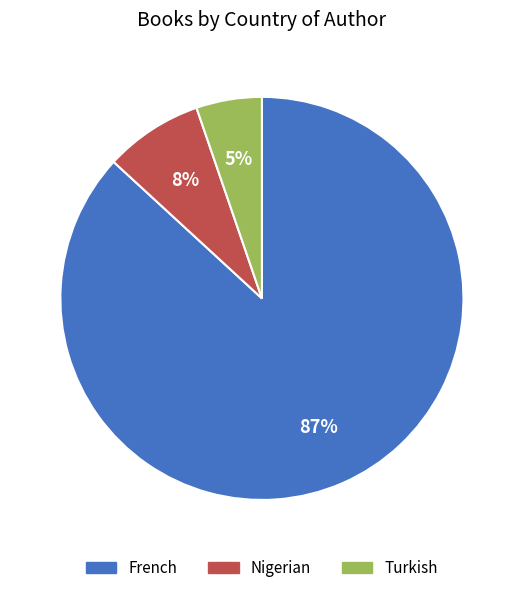

To the nearest percent, what is the difference between the largest and smallest slice percentages?

82%